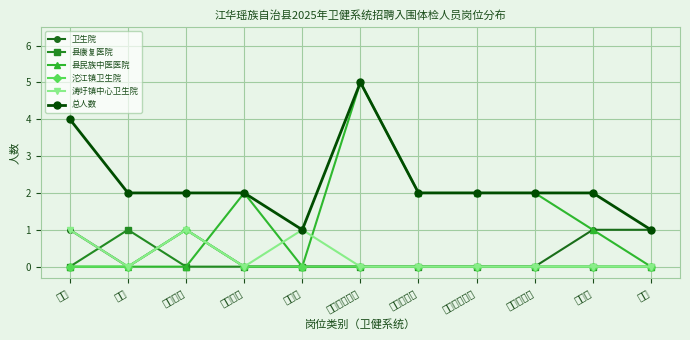

What position from the left is 中药师?

10